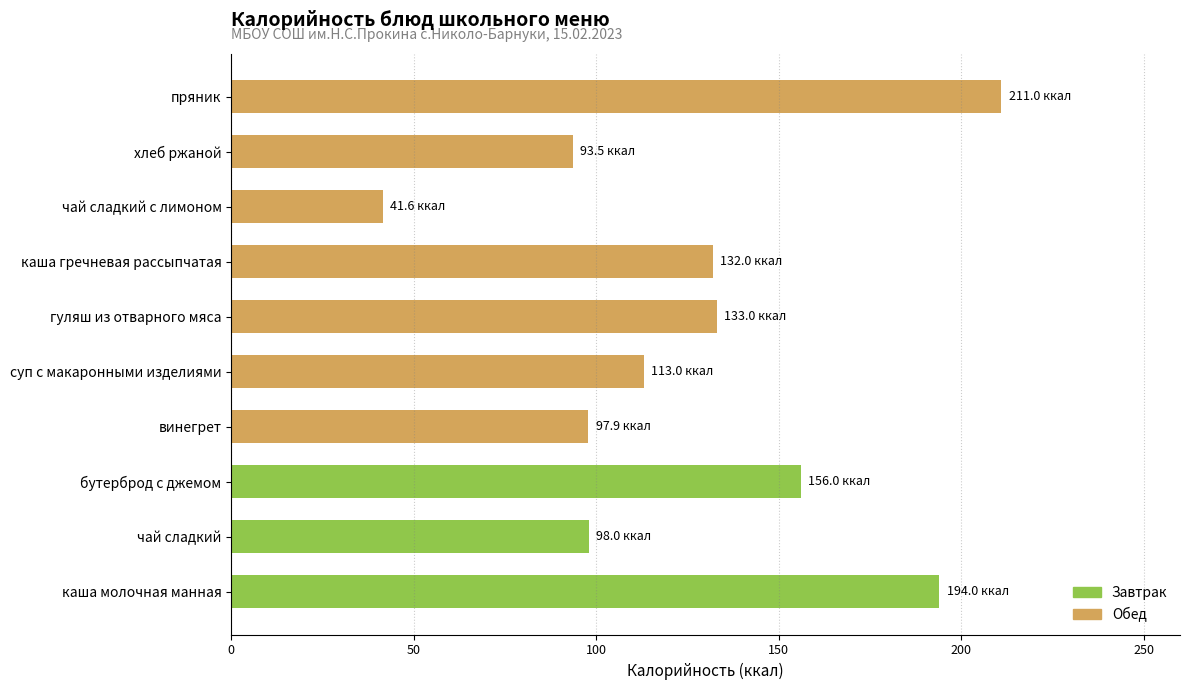

What is the change in value from суп с макаронными изделиями to хлеб ржаной?

-19.5